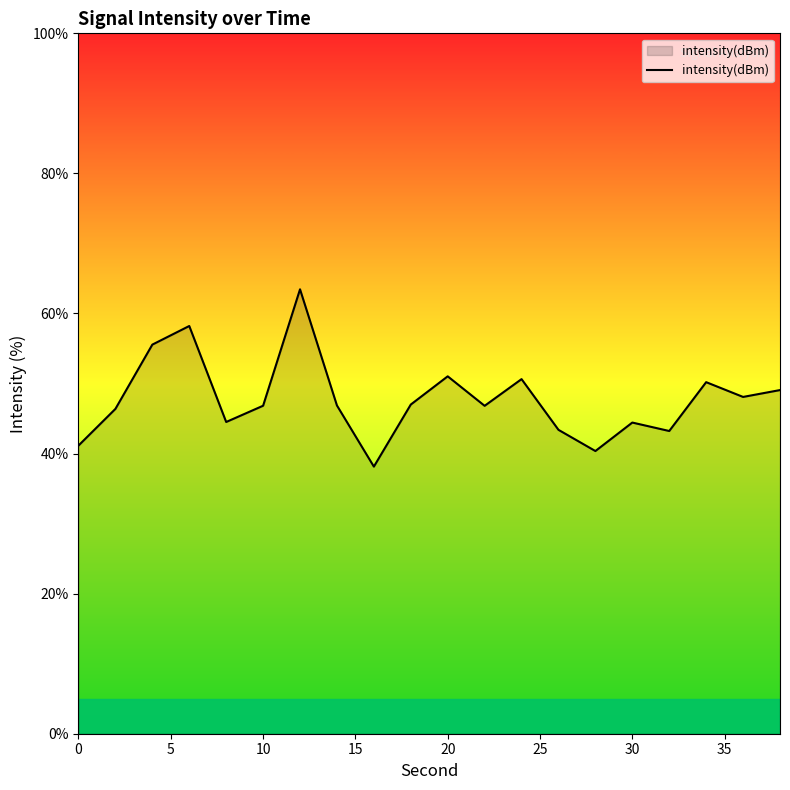

Does the chart display data point markers on the line(s)?

No